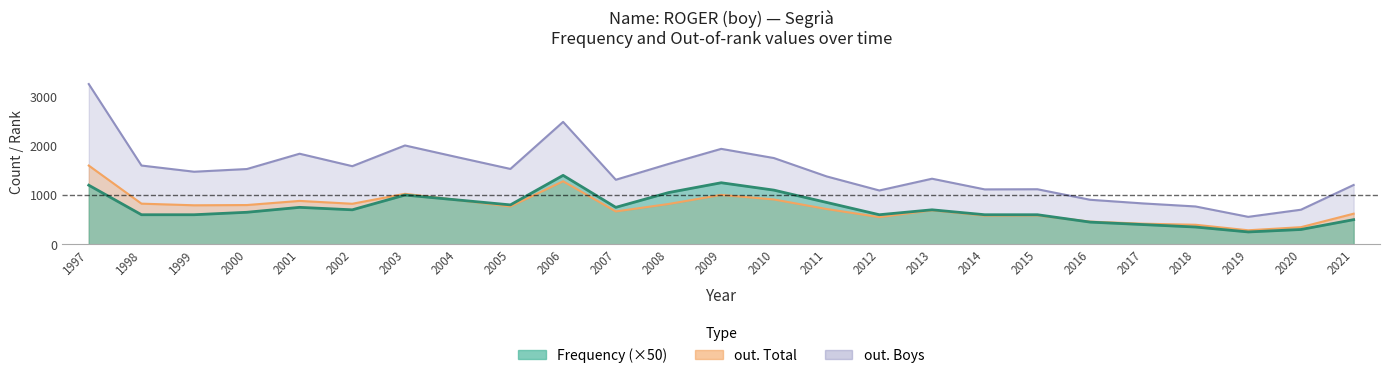

True or false: out. Boys and out. Total cross at least once.

False